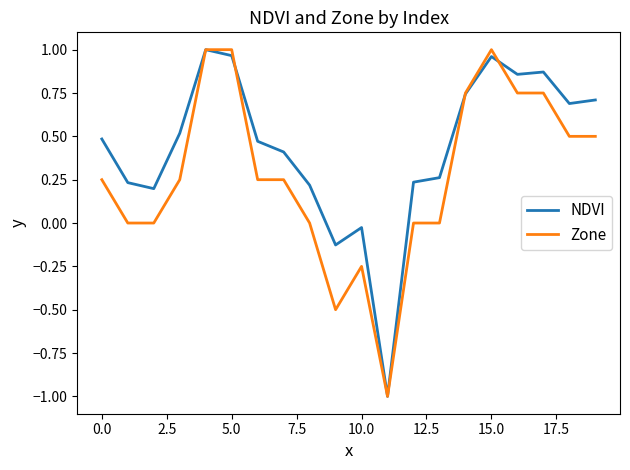

How many values in the NDVI series are below 0?

3